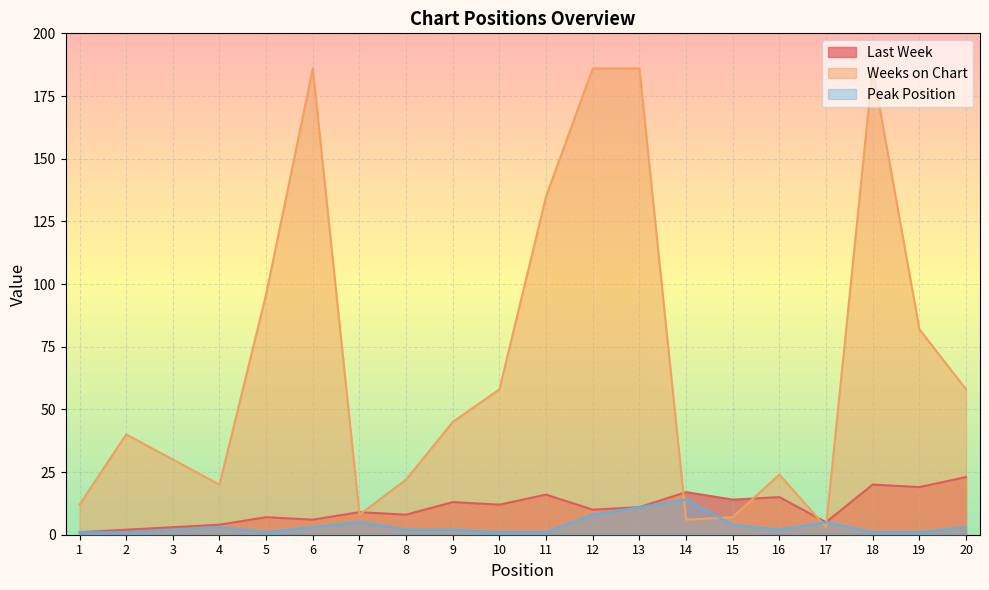

What is the sum of all Peak Position values?

71